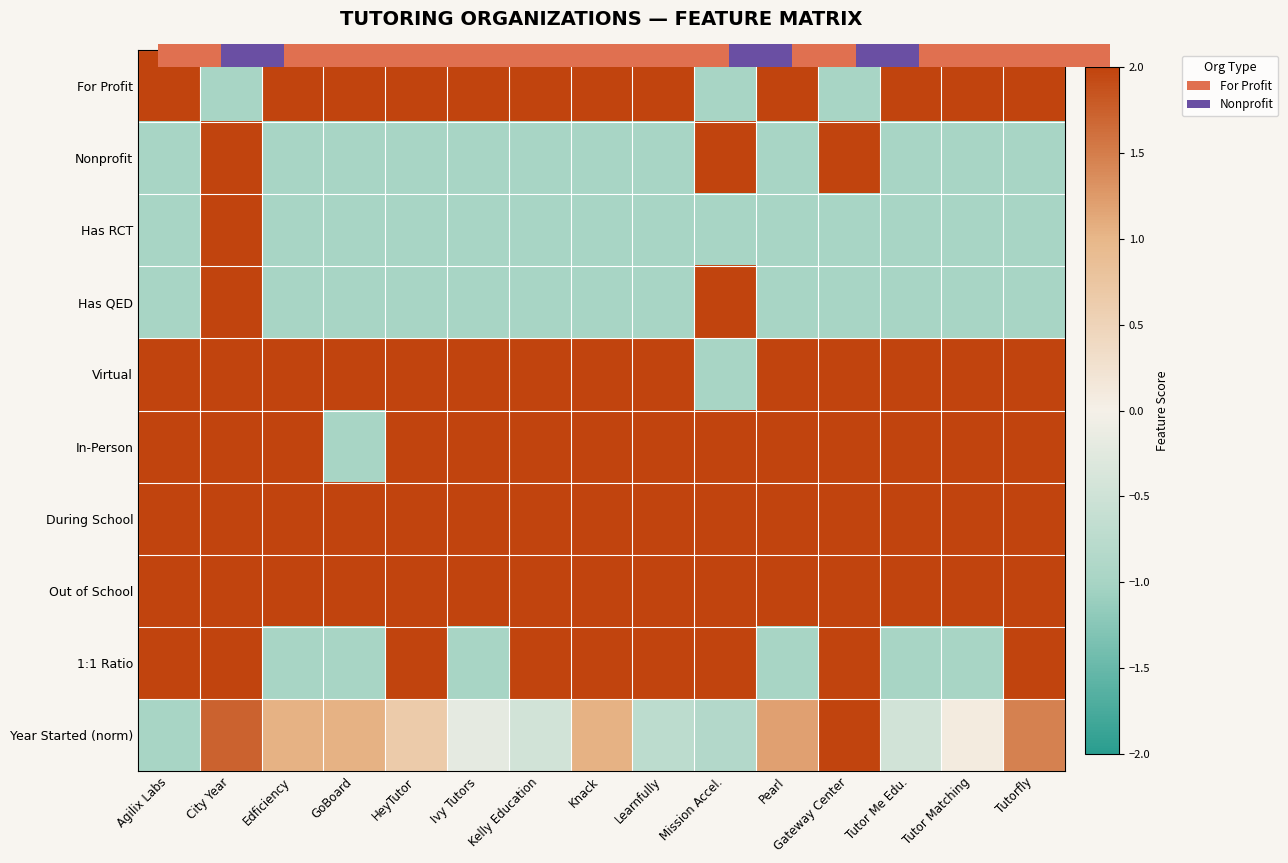

True or false: Virtual has a value of 2.0 at Learnfully.

True